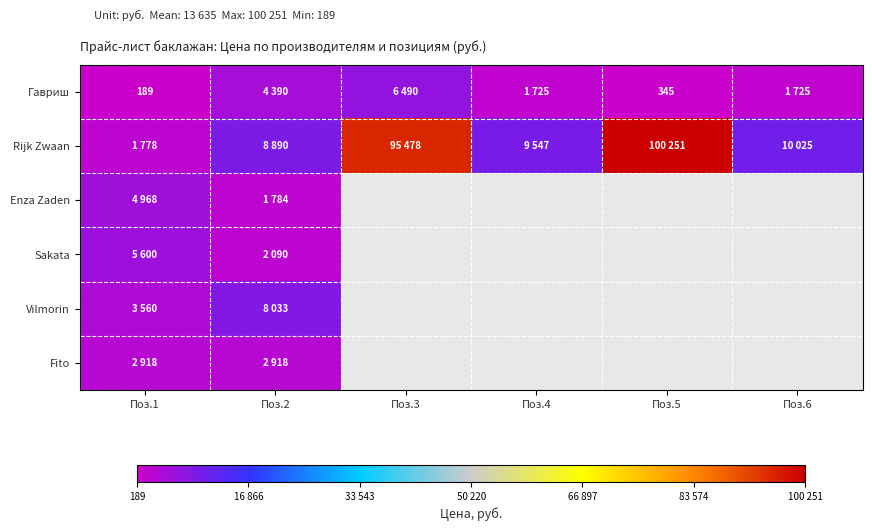

At which label is Enza Zaden closest to 3376?

Поз.1